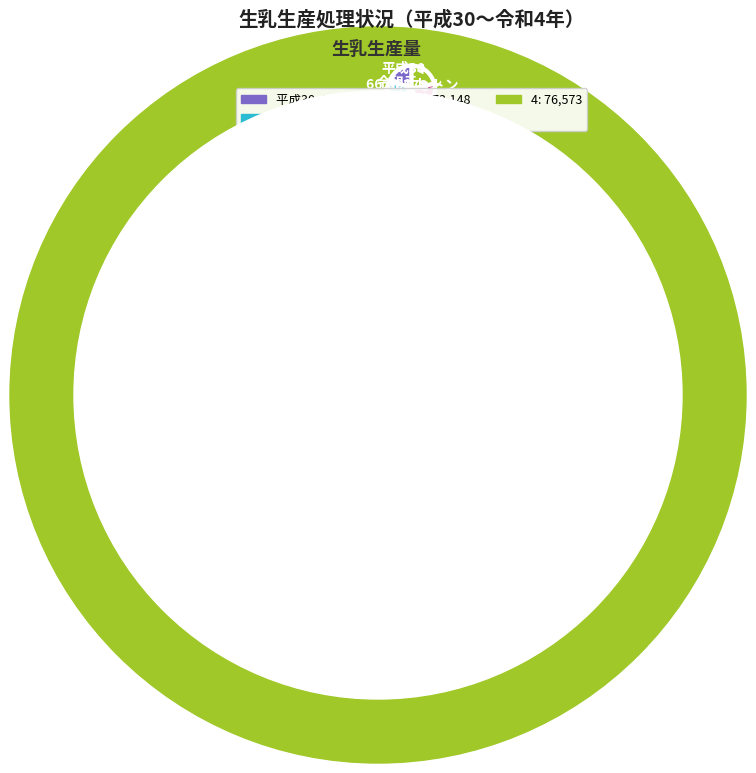

Is it true that 令和元 is 28% of the pie?

False